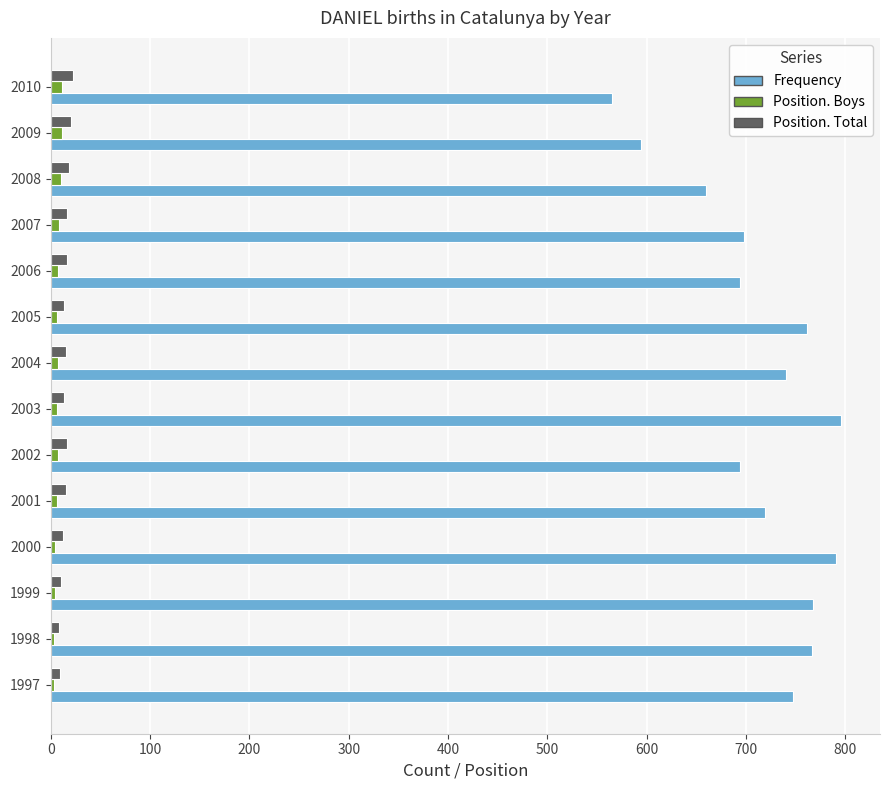

At how many categories does at least one series exceed 649?

12